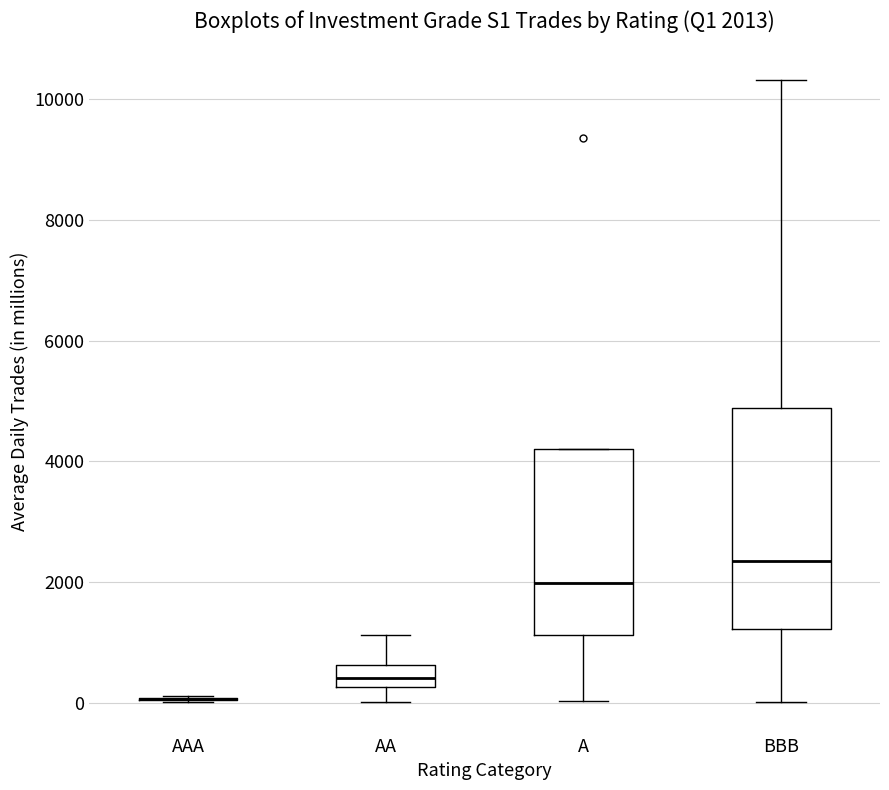

Which box is the tallest, from its lower edge to its upper edge?

BBB